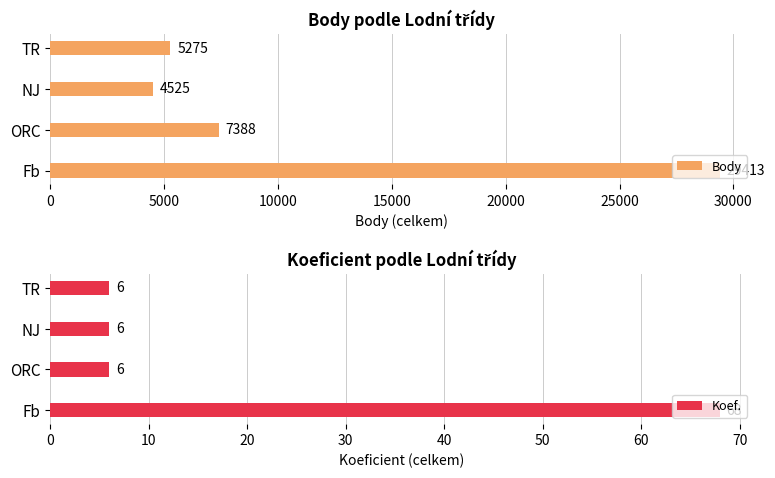

Reading right to left, transcribe all the data shown in this chart.

Body: 5275	4525	7388	29413
Koef.: 6	6	6	68